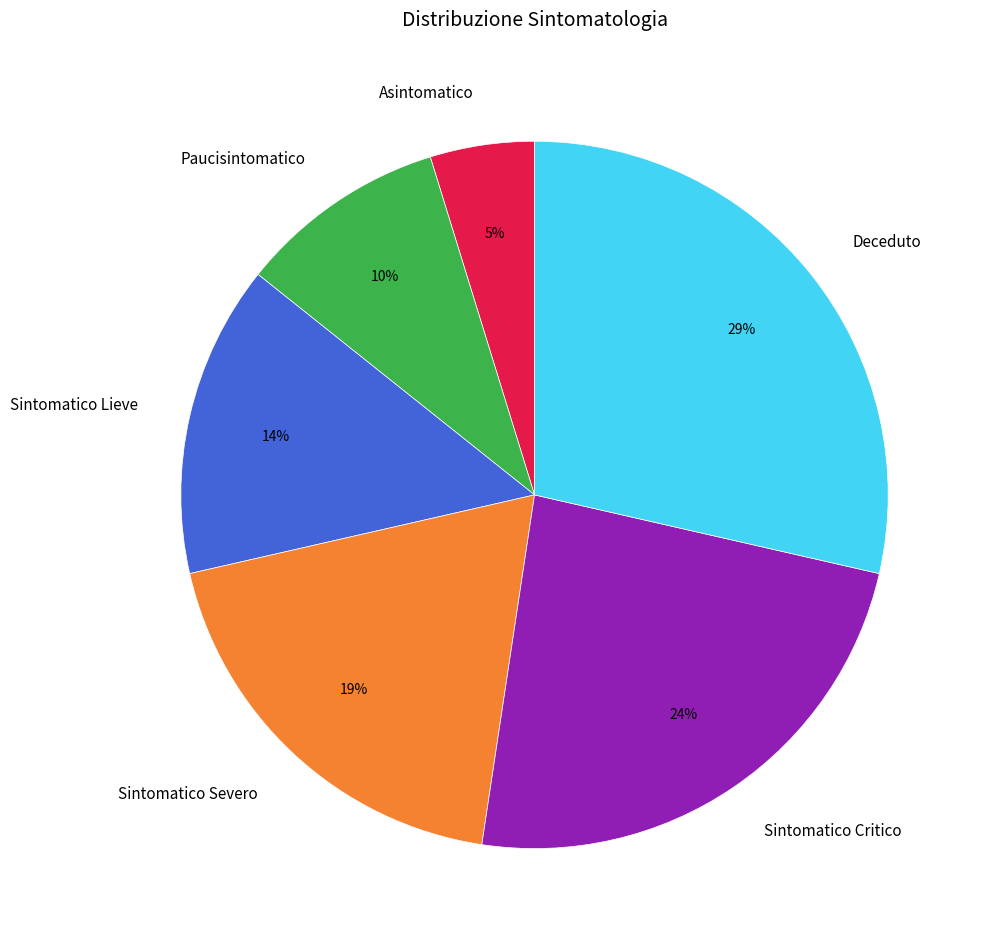

Does Deceduto account for over 50% of the chart?

No